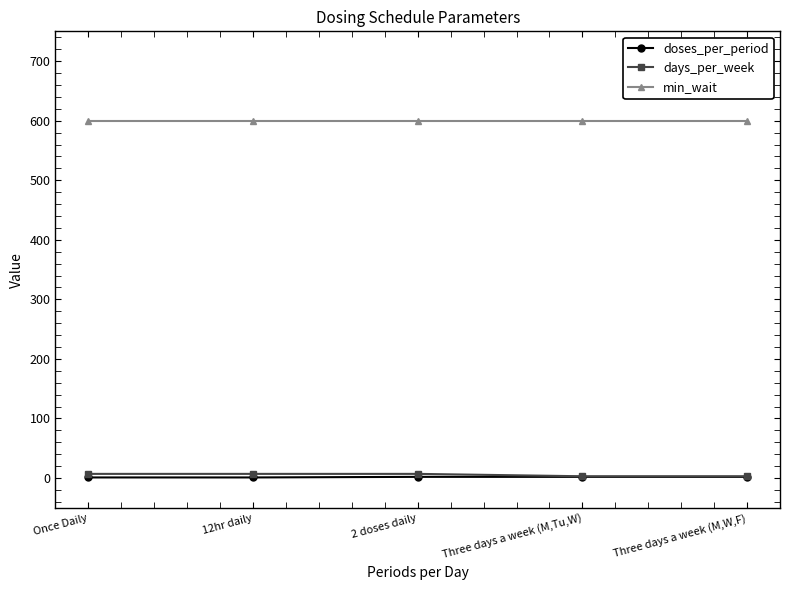

What is the minimum value for min_wait?

600